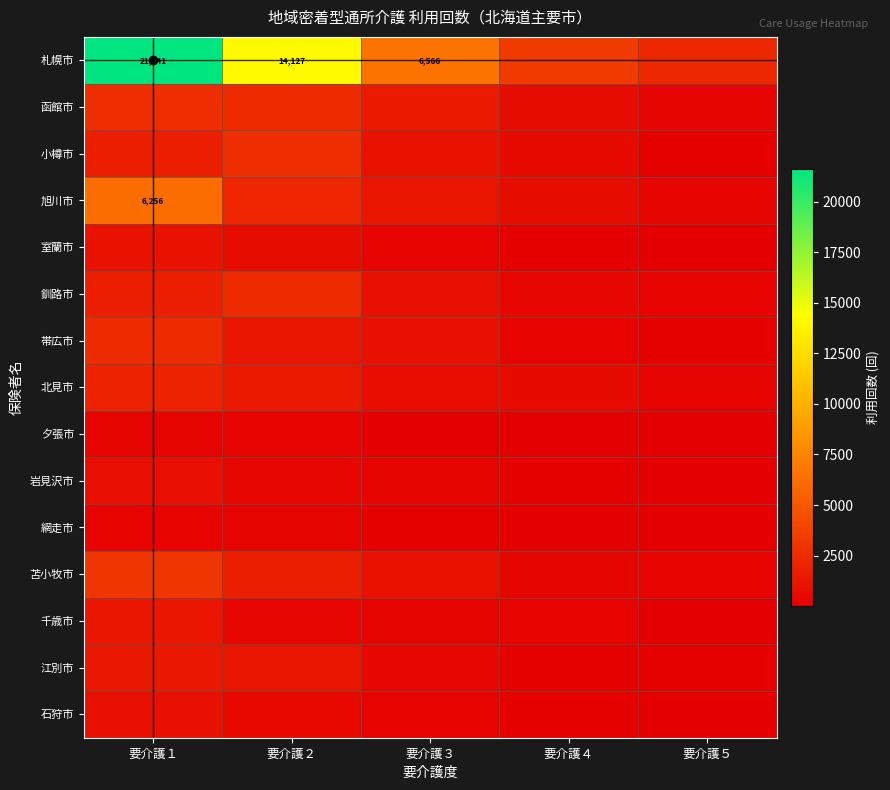

The value of 札幌市 at 要介護１ is 13875. True or false?

False